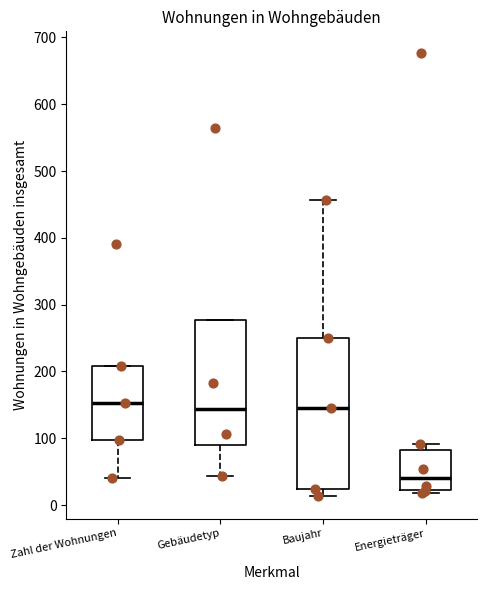

Reading left to right, read every box against the y-axis: the position of its median line, the range the box covers, and the ends of its whiskers. The values are not printed on the chart, so give them approximately, as read against the axis.

Zahl der Wohnungen: median 150, box 100 to 210, whiskers 40 to 210
Gebäudetyp: median 140, box 90 to 280, whiskers 40 to 280
Baujahr: median 150, box 20 to 250, whiskers 10 to 460
Energieträger: median 40, box 20 to 80, whiskers 20 (just below the box's lower edge) to 90